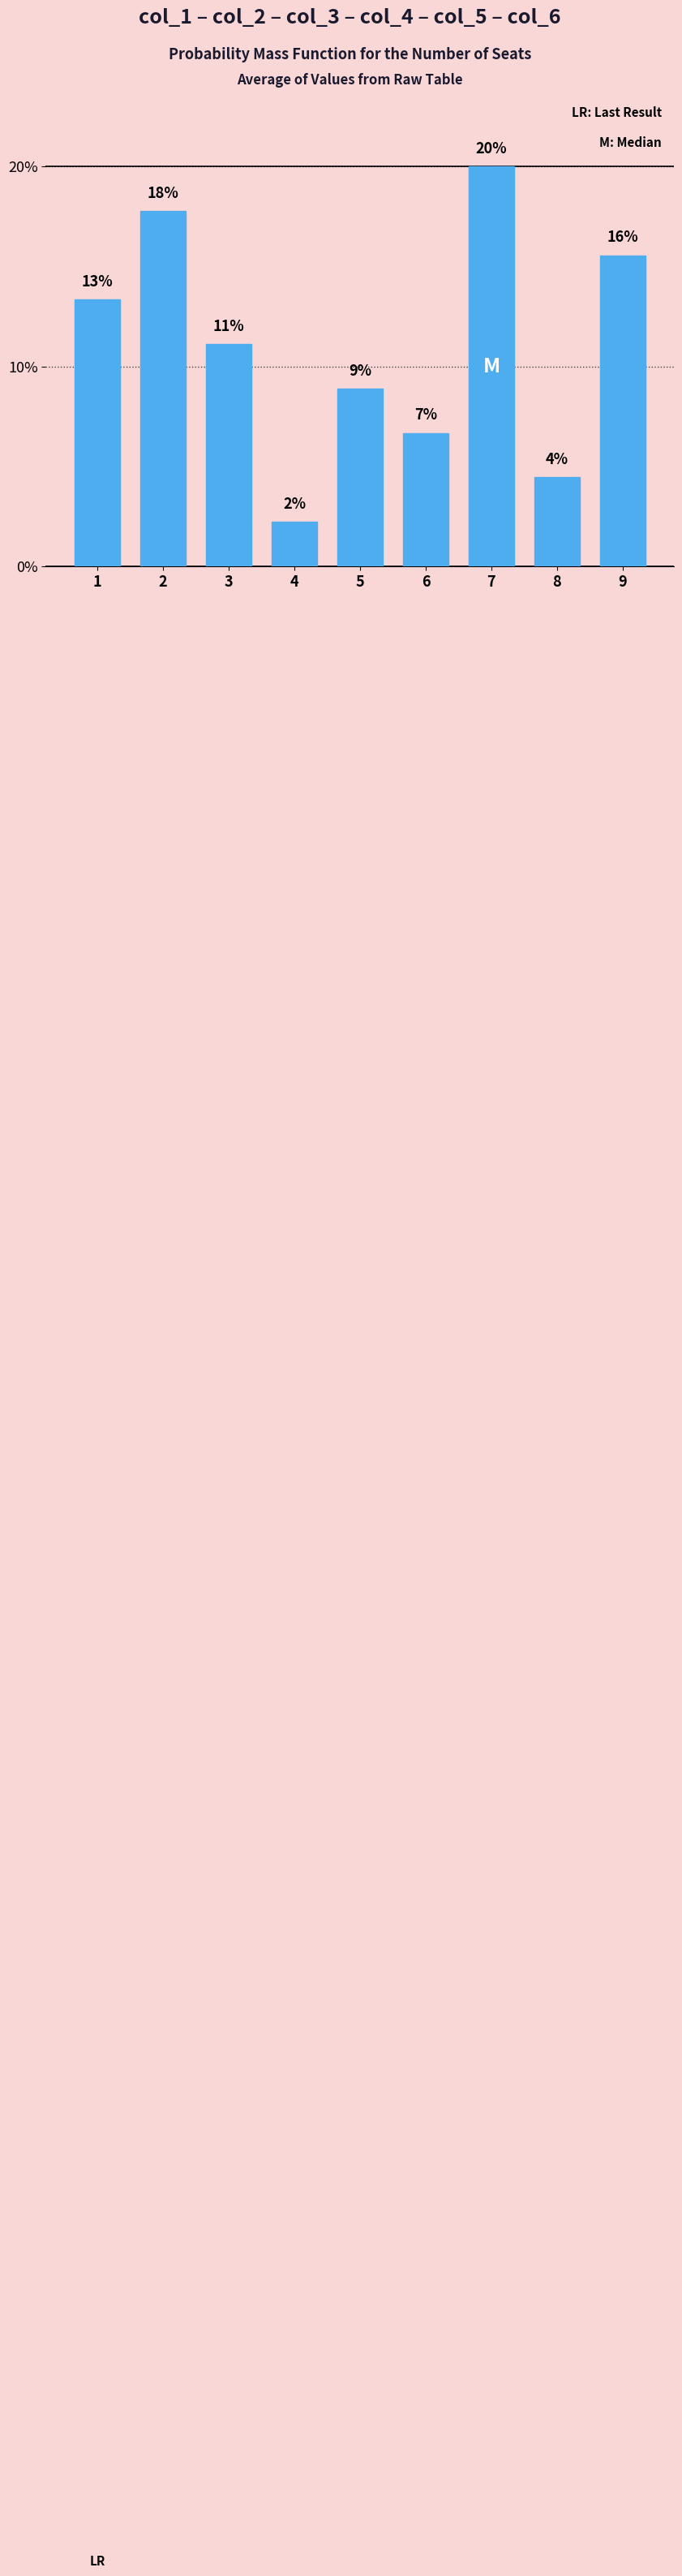

Does the chart contain any negative values?

No